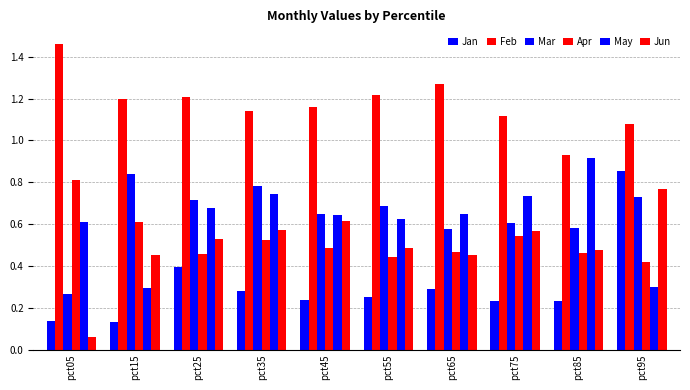

How many bars are there in total?

60